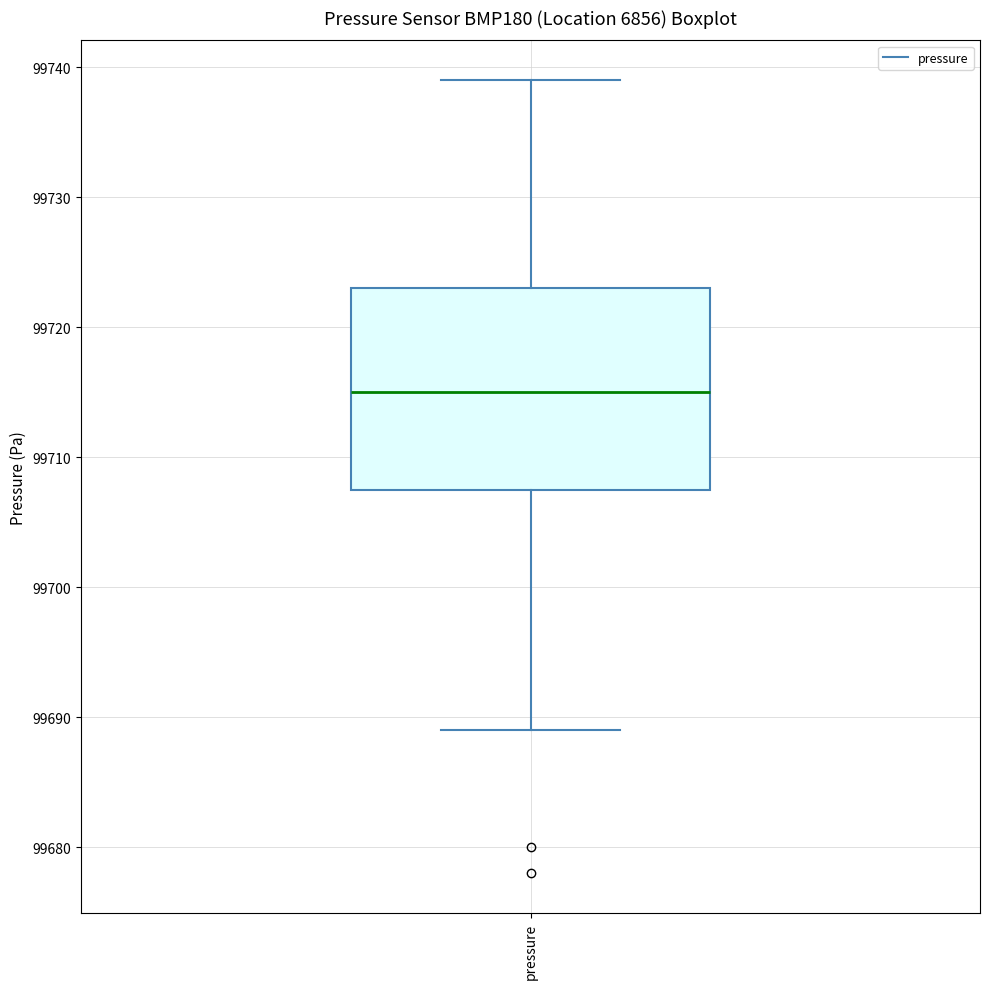

Read this box plot against the y-axis: the position of the median line, the range covered by the box, and the ends of both whiskers. The values are not printed on the chart, so give them approximately, as read against the axis.

median 99715, box 99708 to 99723, whiskers 99689 to 99739